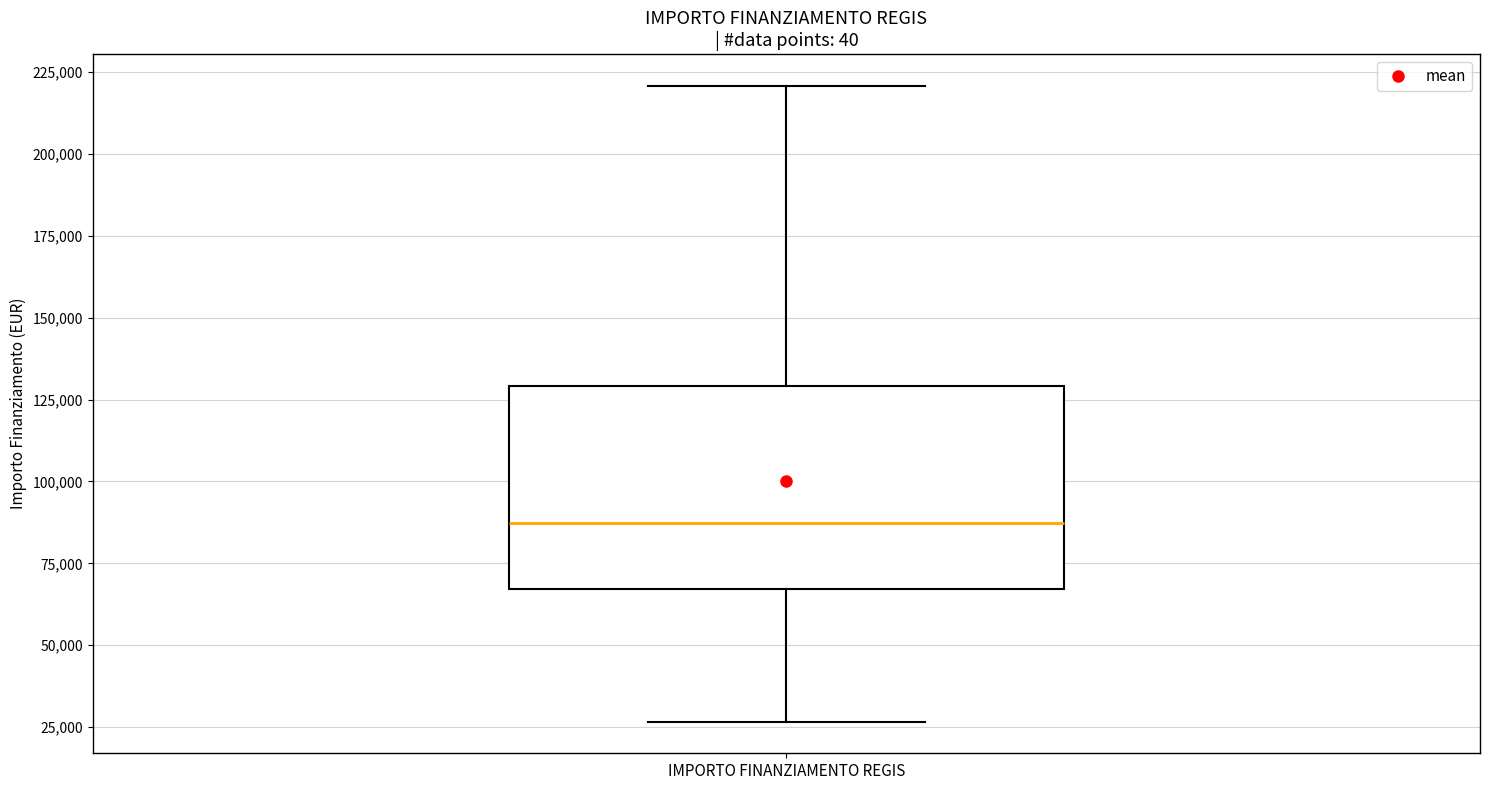

Transcribe this box plot: give where the median line is, the range the box spans, and where the two whiskers end, as read against the y-axis. The values are not printed on the chart, so give them approximately, as read against the axis.

median 85000, box 65000 to 130000, whiskers 25000 to 220000